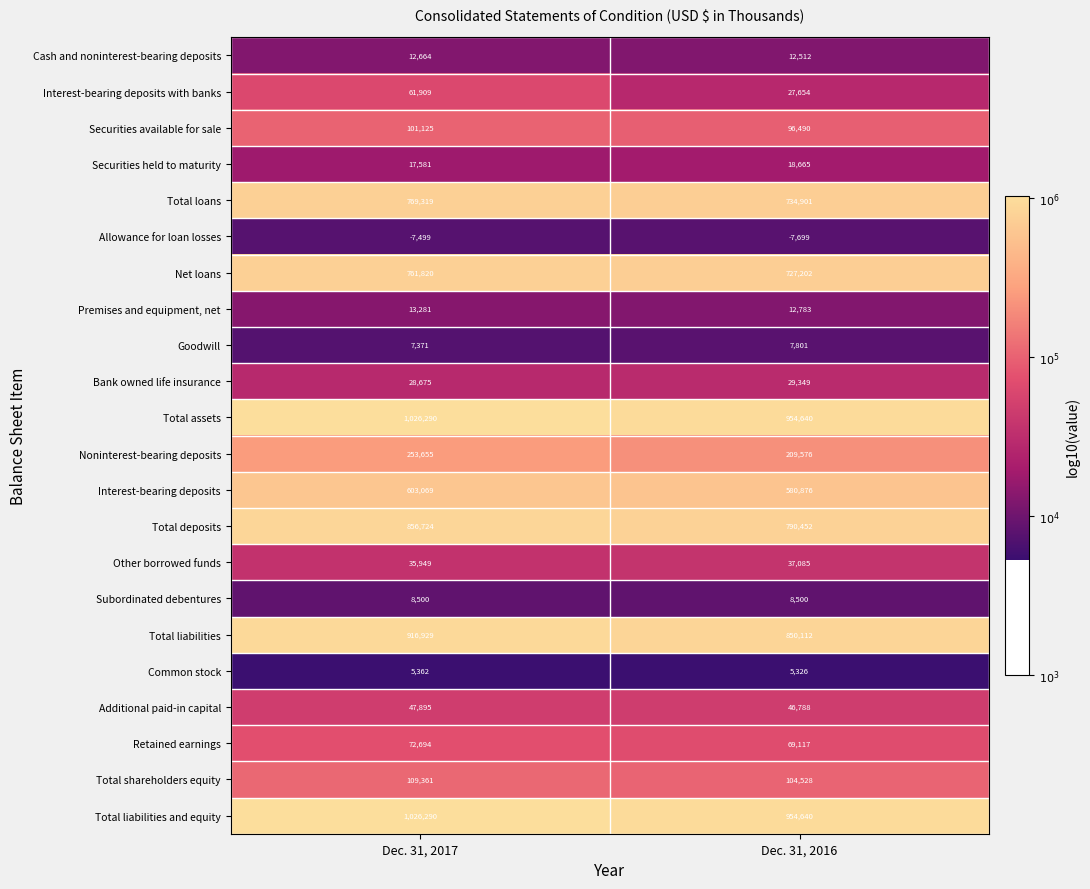

What is the total value across all series at Dec. 31, 2016?

6271298